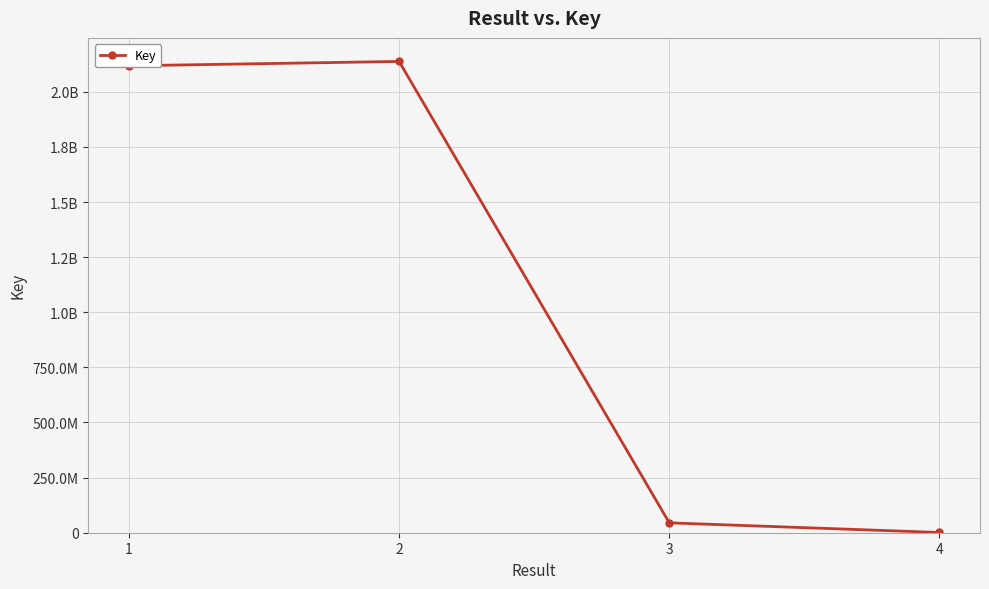

What is the sum of the values at 3 and 1?

2162711682